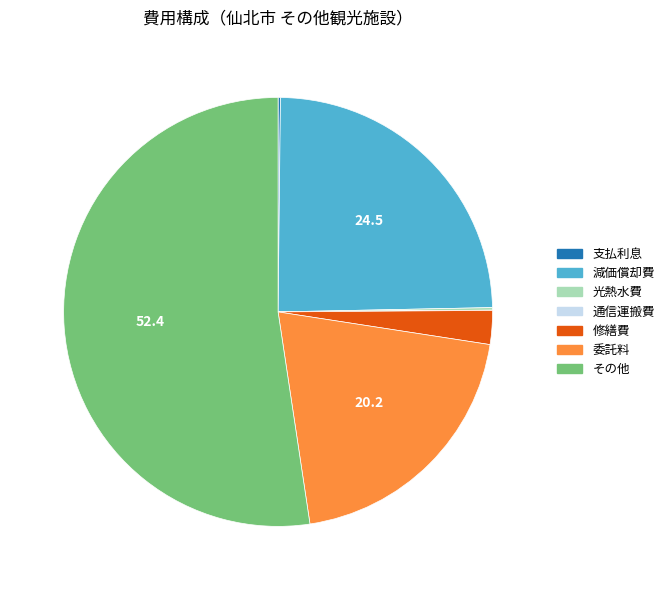

True or false: 修繕費 accounts for 9% of the total.

False